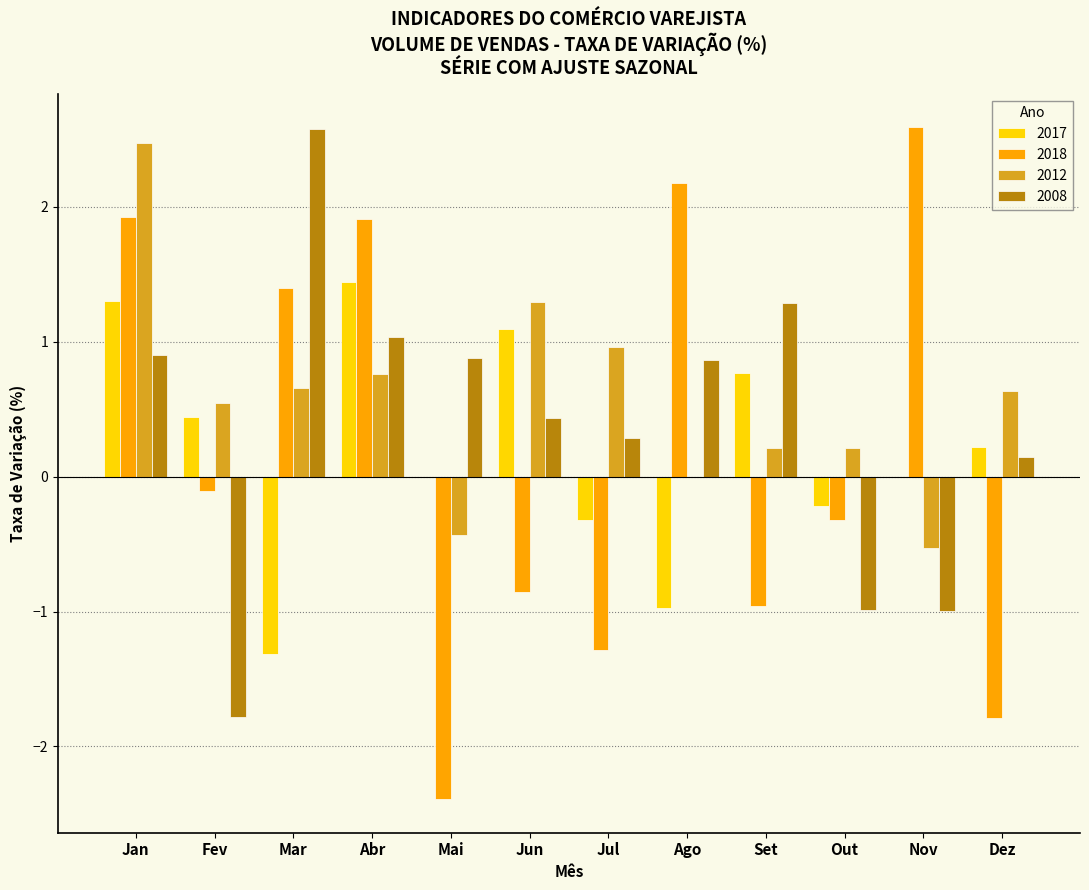

What is the total value across all series at Abr?

5.1